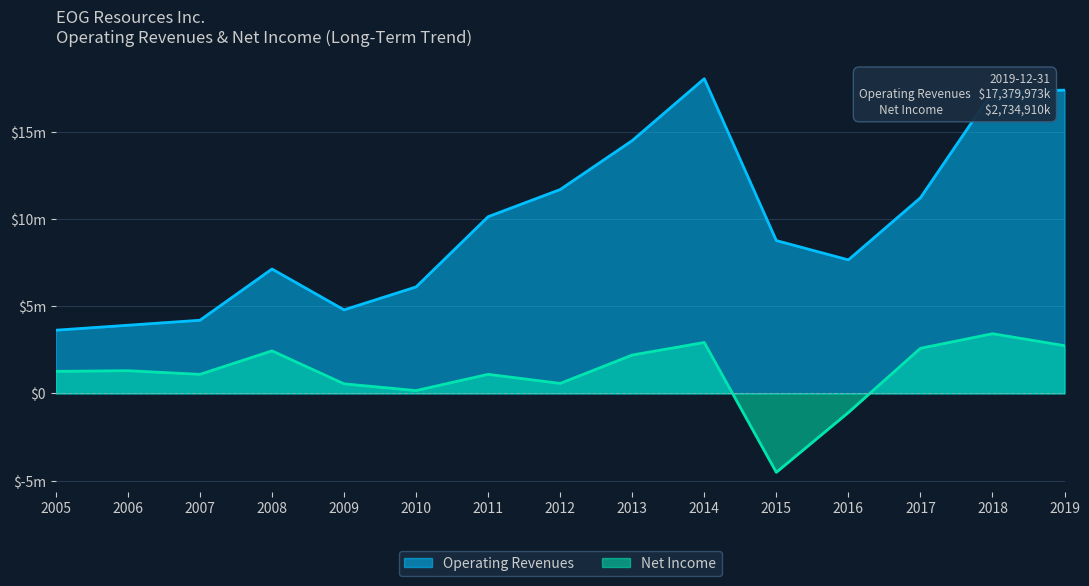

What is the sum of the Operating Revenues values at 2011 and 2008?

17253258